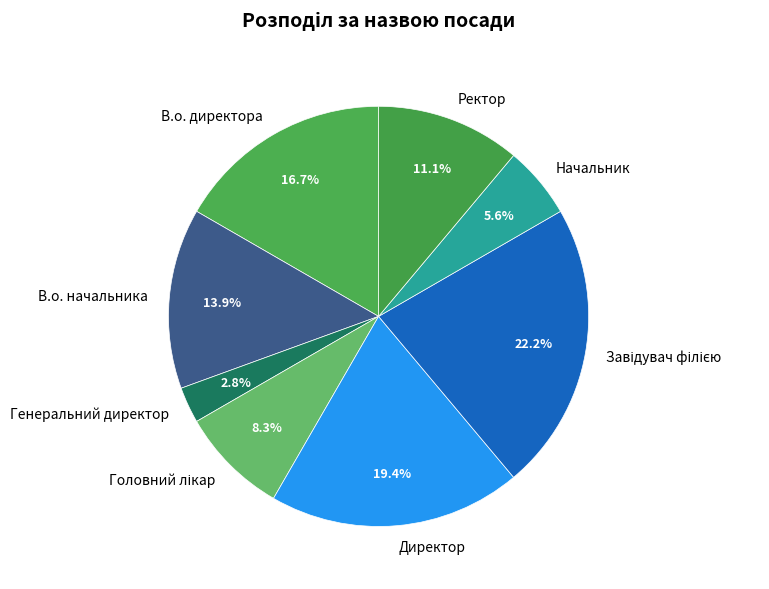

Which slice is the smallest?

Генеральний директор